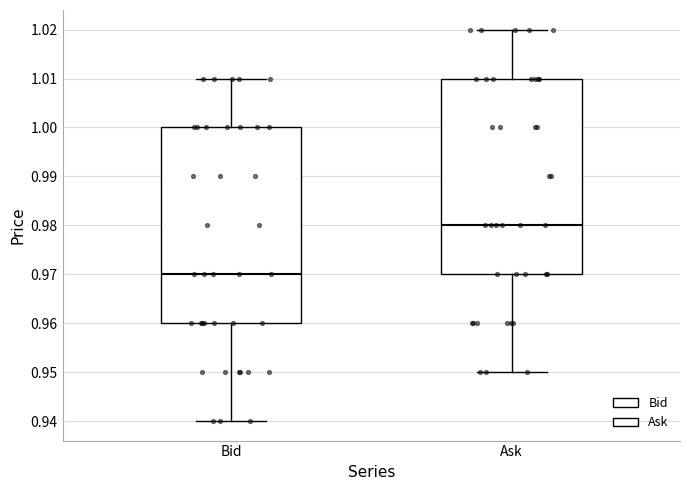

Which box has the highest median line?

Ask